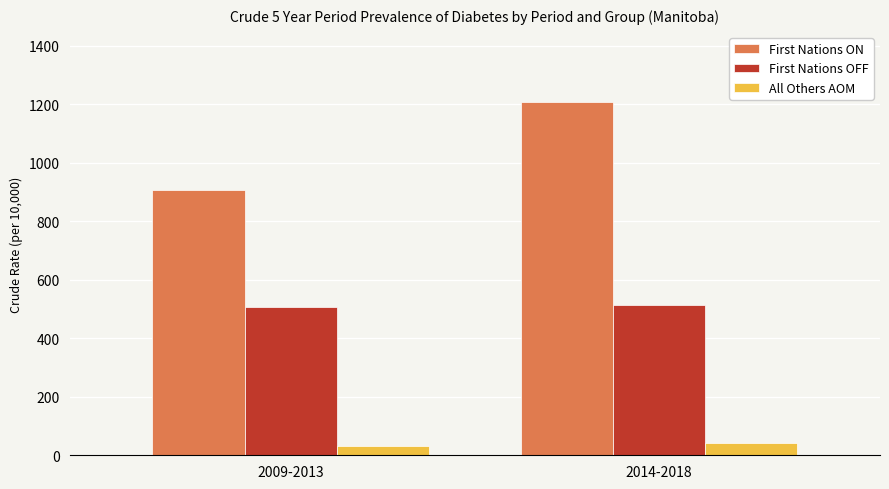

What is the sum of all First Nations ON values?

2111.2